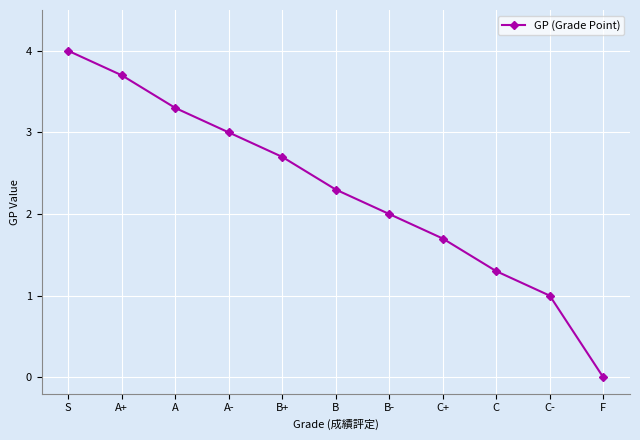

How many lines are shown in the chart?

1